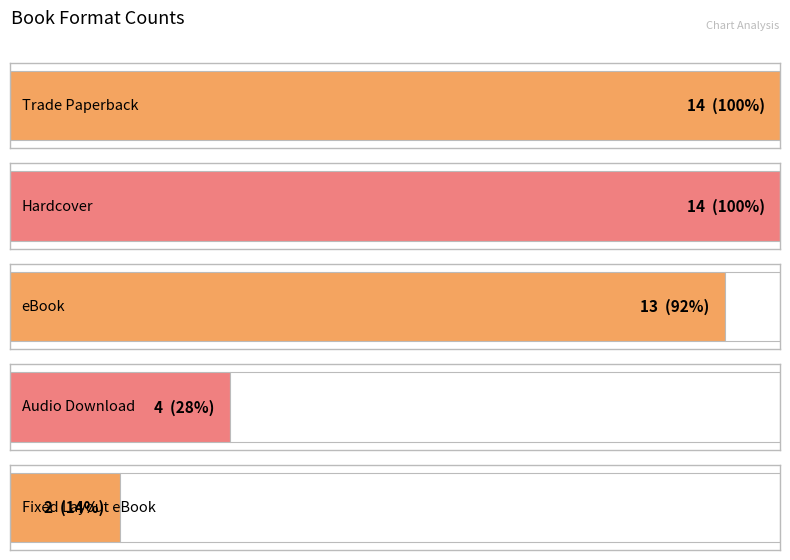

The chart shows a value of 8 at Hardcover. True or false?

False